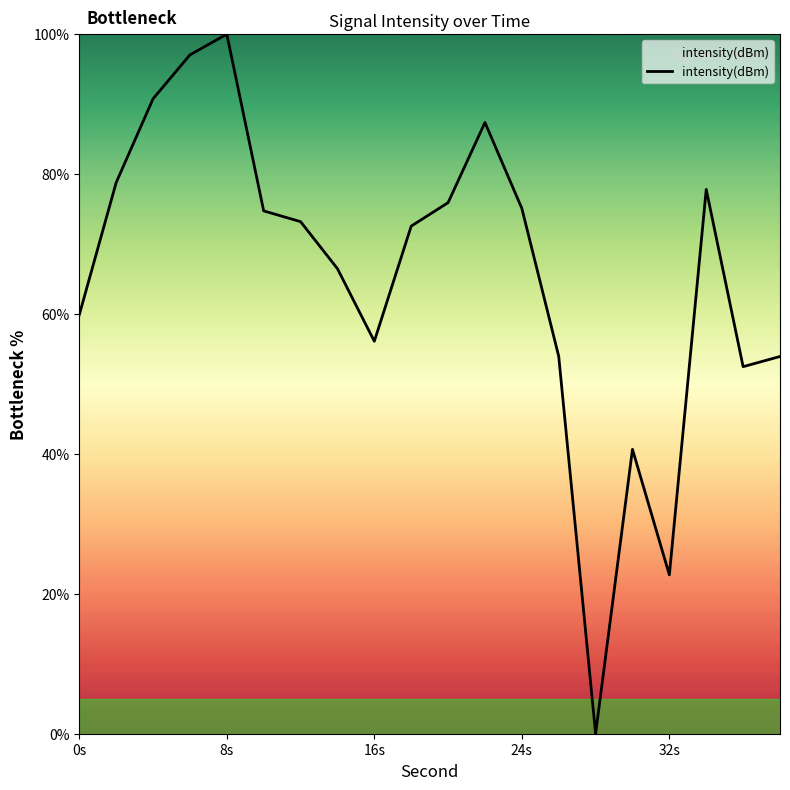

What is the average value?

65.5